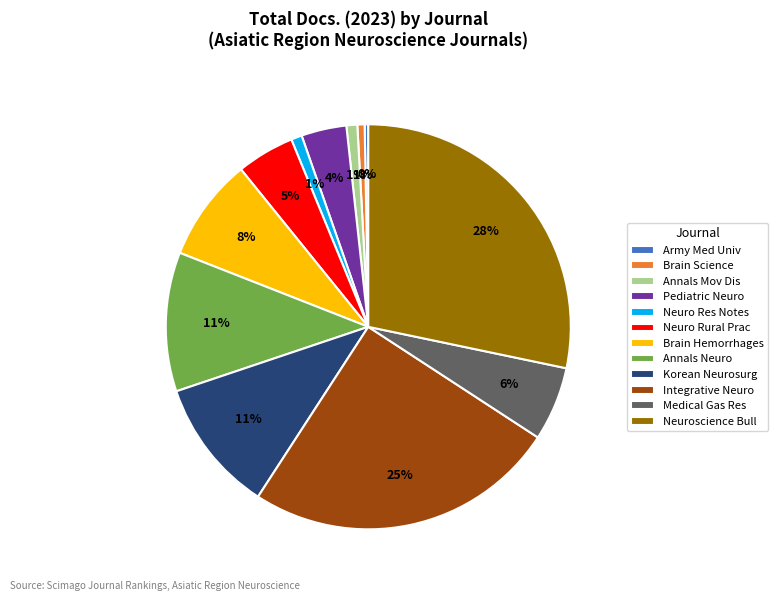

To the nearest percent, what is the combined percentage of Army Med Univ and Neuro Rural Prac?

5%